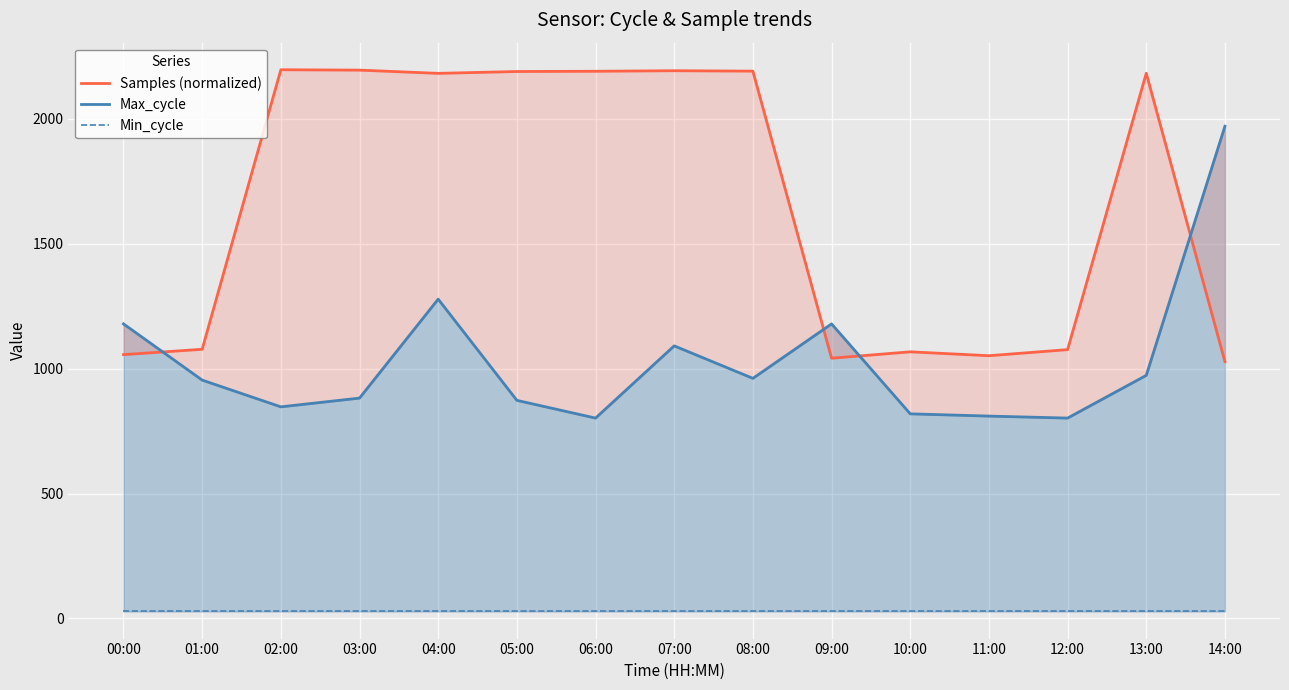

True or false: Max_cycle and Min_cycle cross at least once.

False